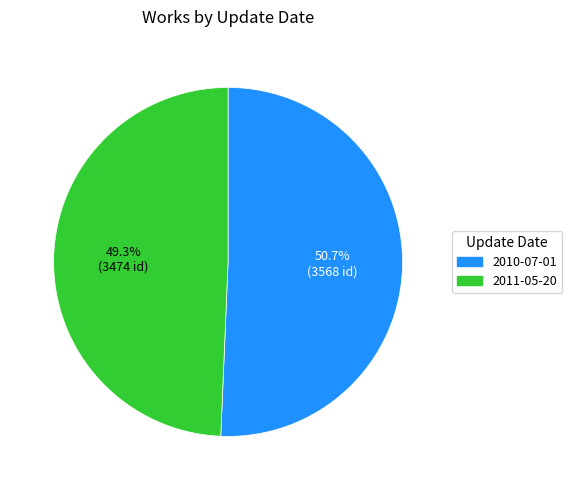

To the nearest percent, what is the combined percentage of 2011-05-20 and 2010-07-01?

100%